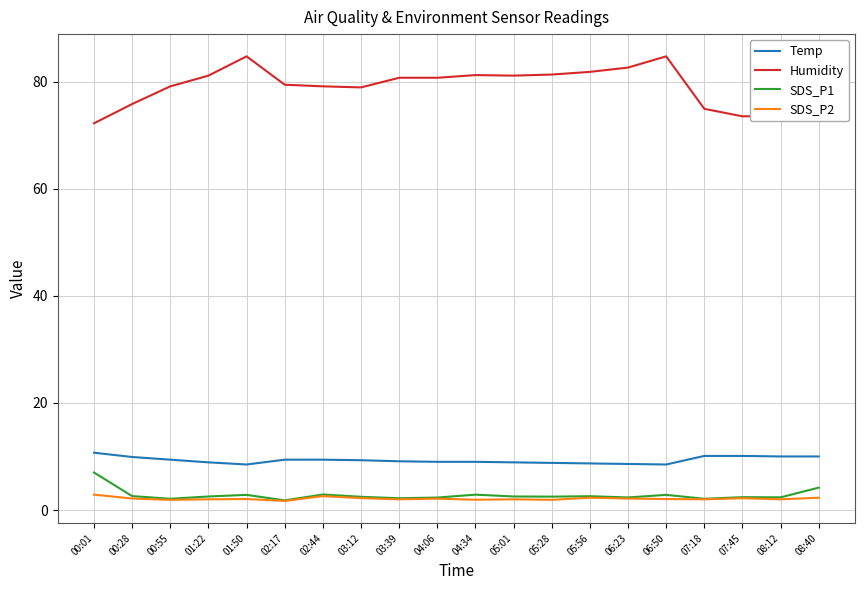

Is it true that Humidity equals 75.8 at 00:28?

True